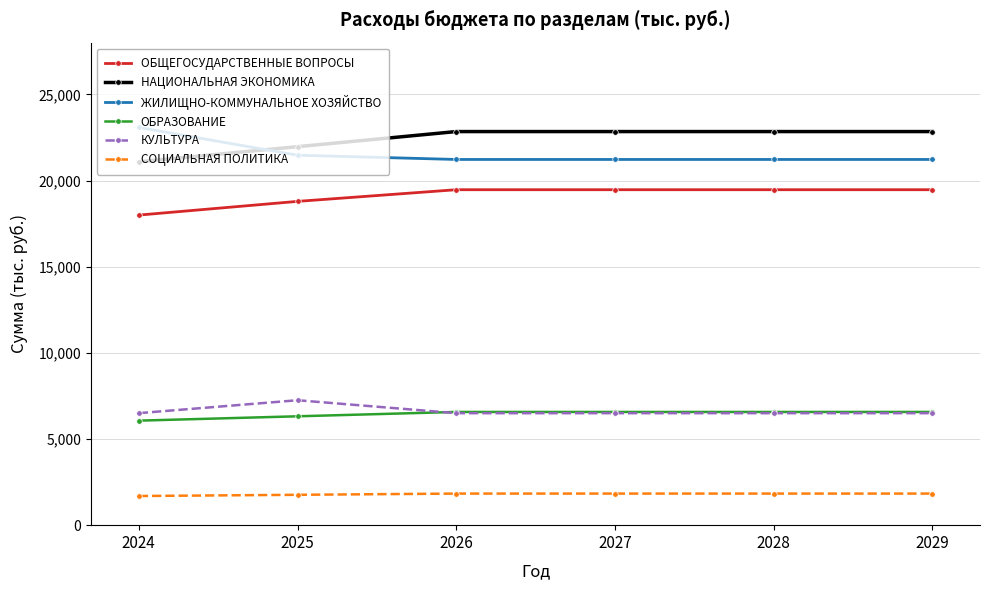

How many lines are shown in the chart?

6